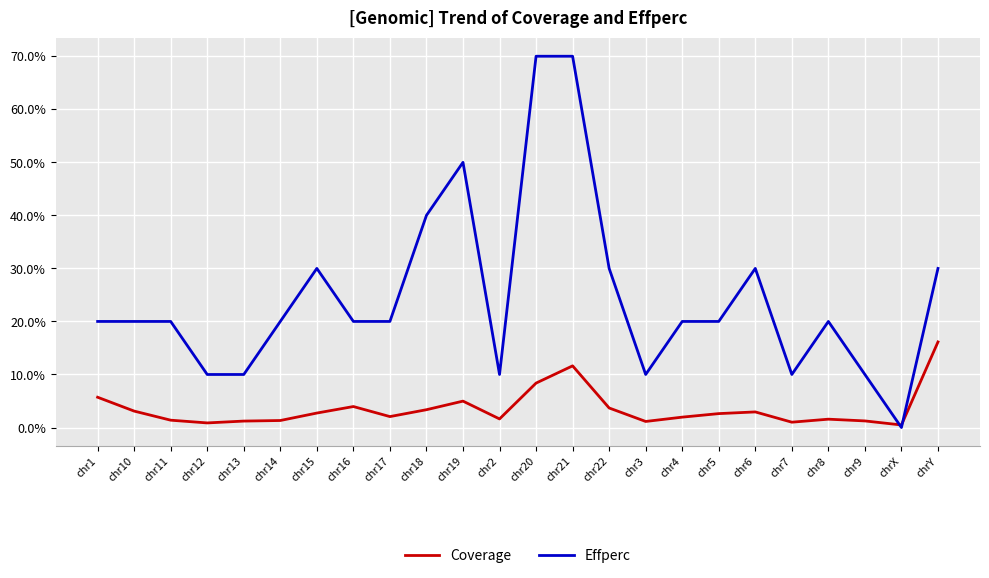

Which series changed the most between chr21 and chr7?

Effperc